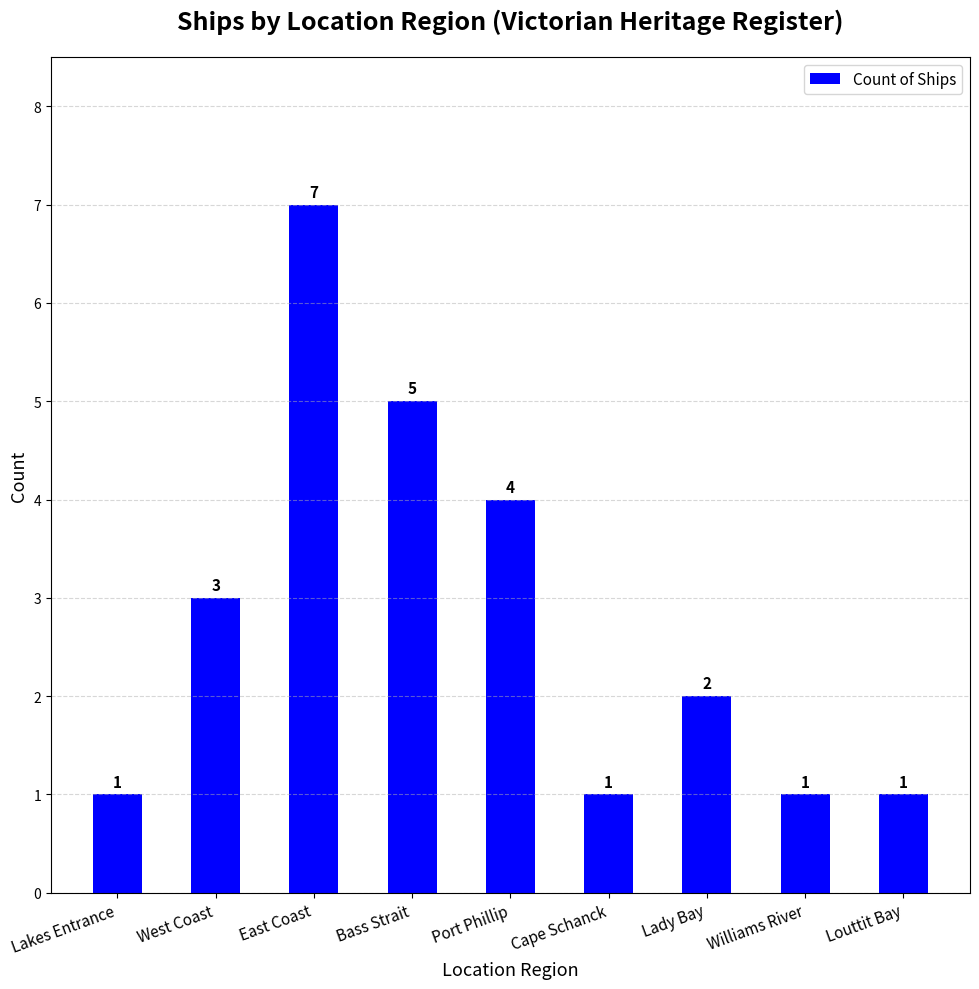

The value at East Coast is 12. True or false?

False